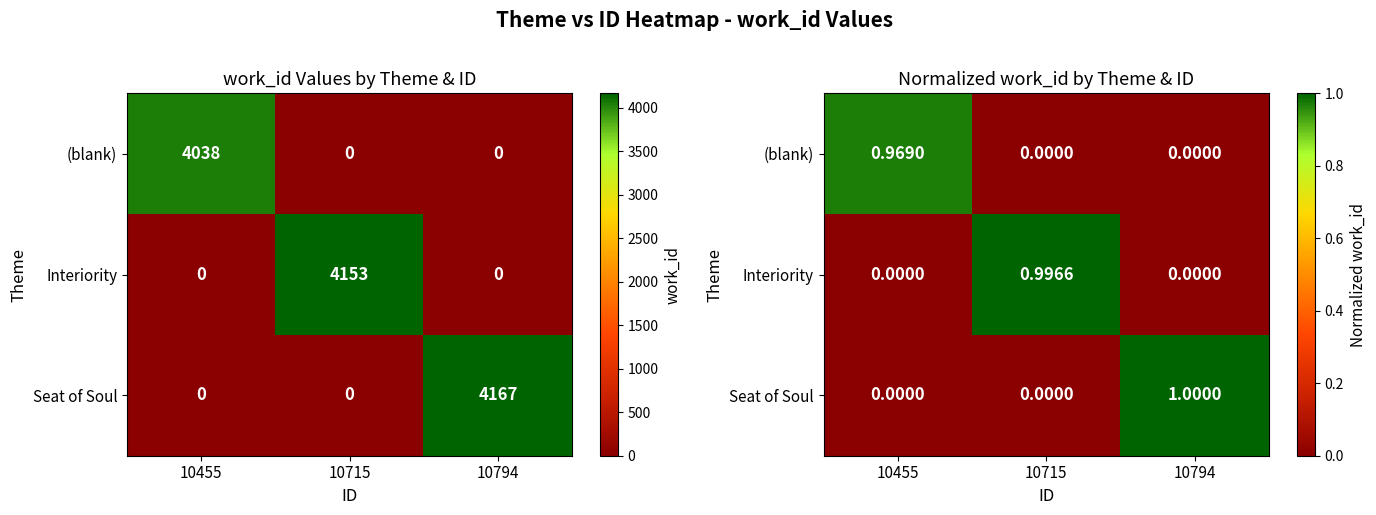

List the labels in order of Interiority value, smallest first.

10455, 10794, 10715